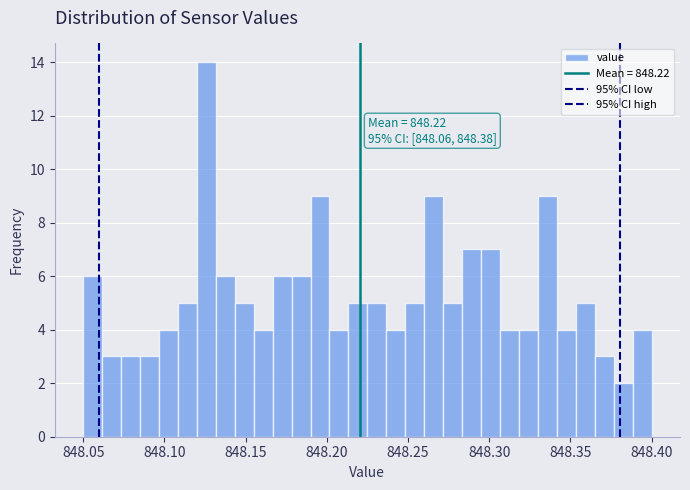

Read against the x-axis, roughly where is the centre of the tallest bar?

848.125